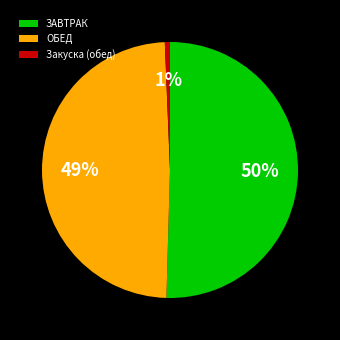

Which has a higher value, ОБЕД or Закуска (обед)?

ОБЕД